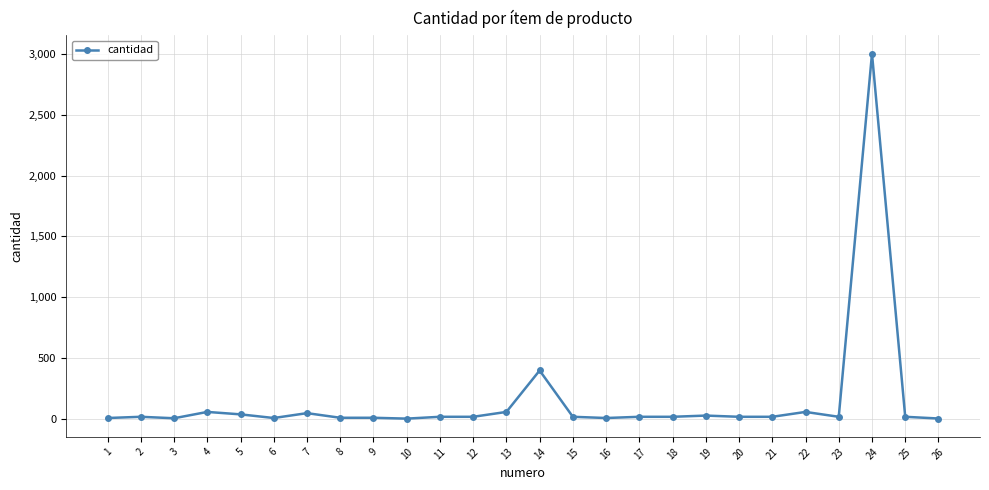

What is the difference between the maximum and minimum values?

2995